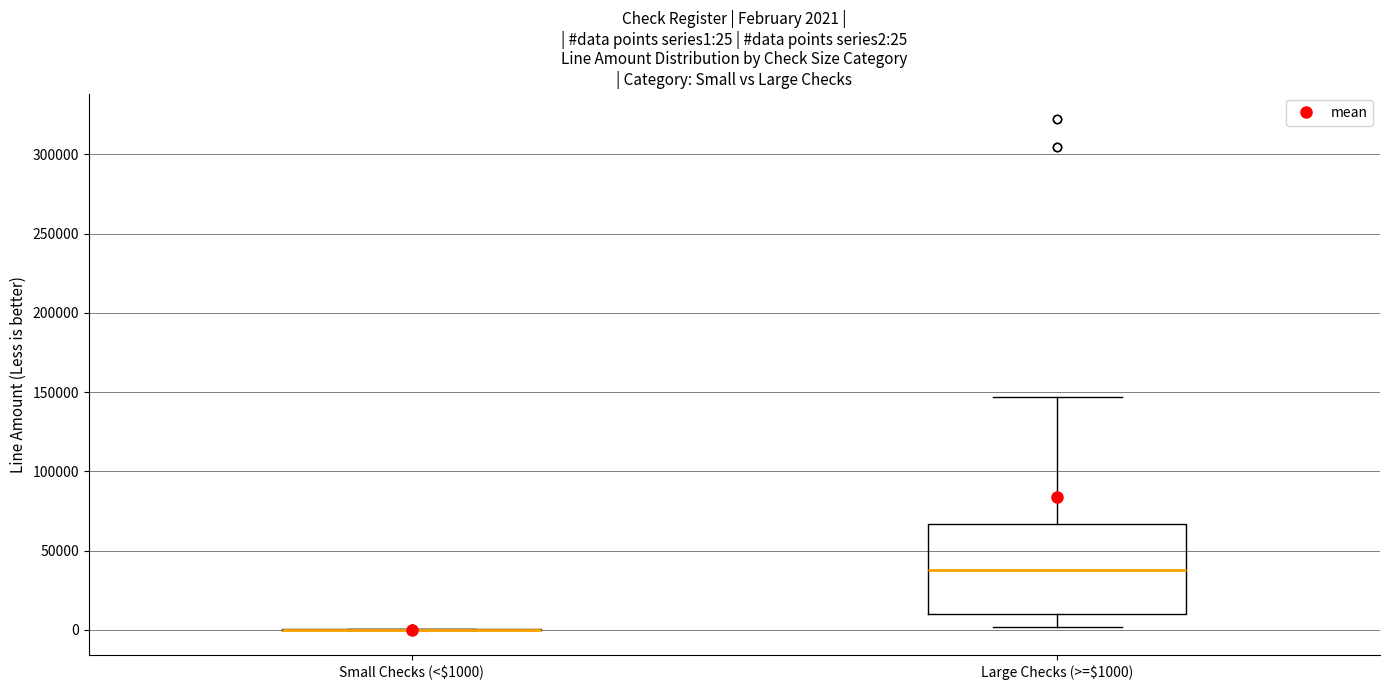

Which box is the tallest, from its lower edge to its upper edge?

Large Checks (>=$1000)